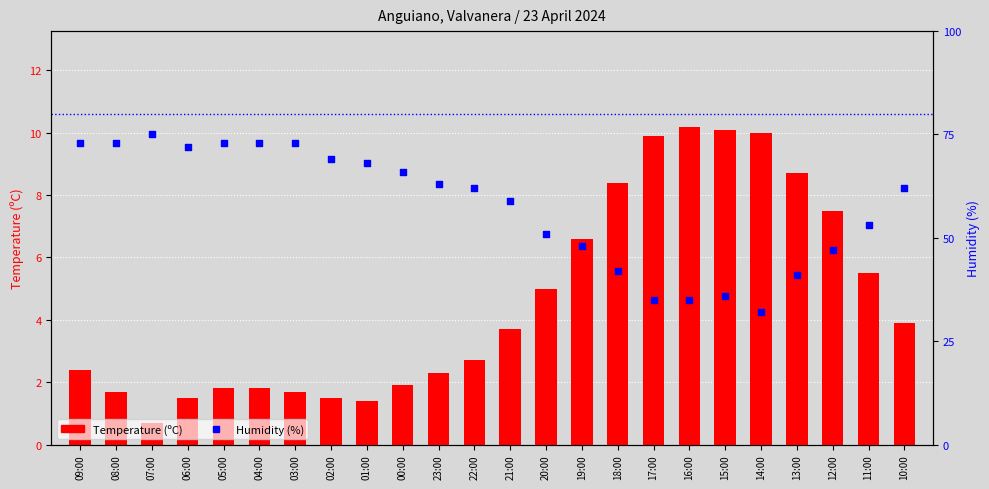

What are all the series names shown in the legend?

Temperature (ºC), Humidity (%)